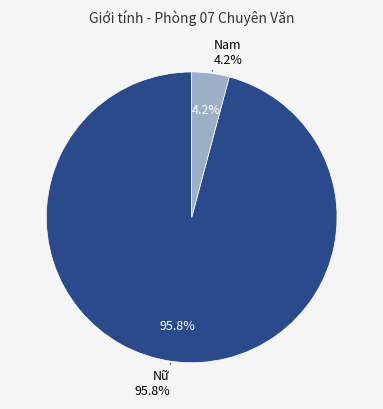

What percentage is the Nữ slice, to the nearest percent?

96%